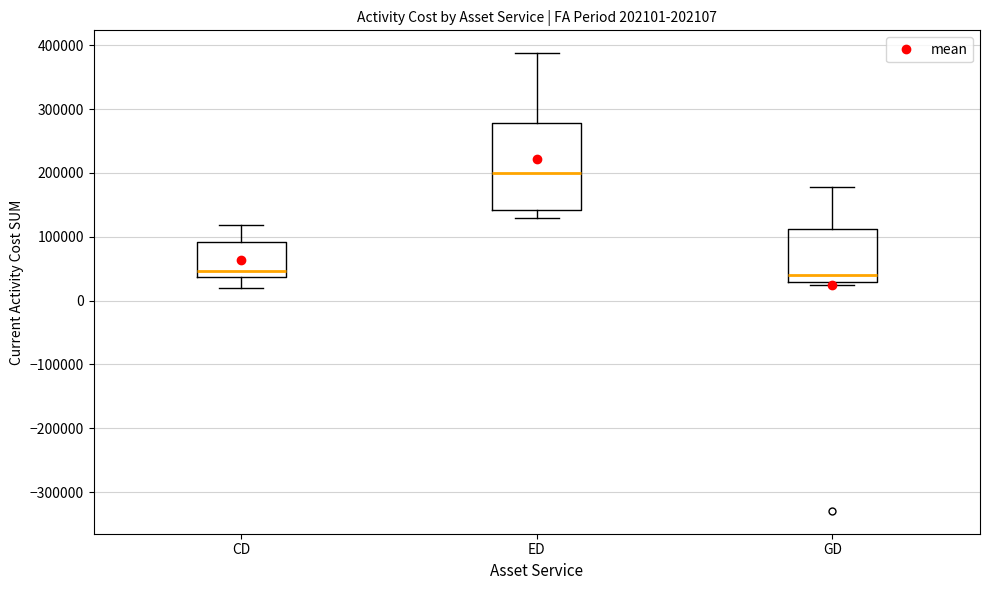

Which box is the tallest, from its lower edge to its upper edge?

ED